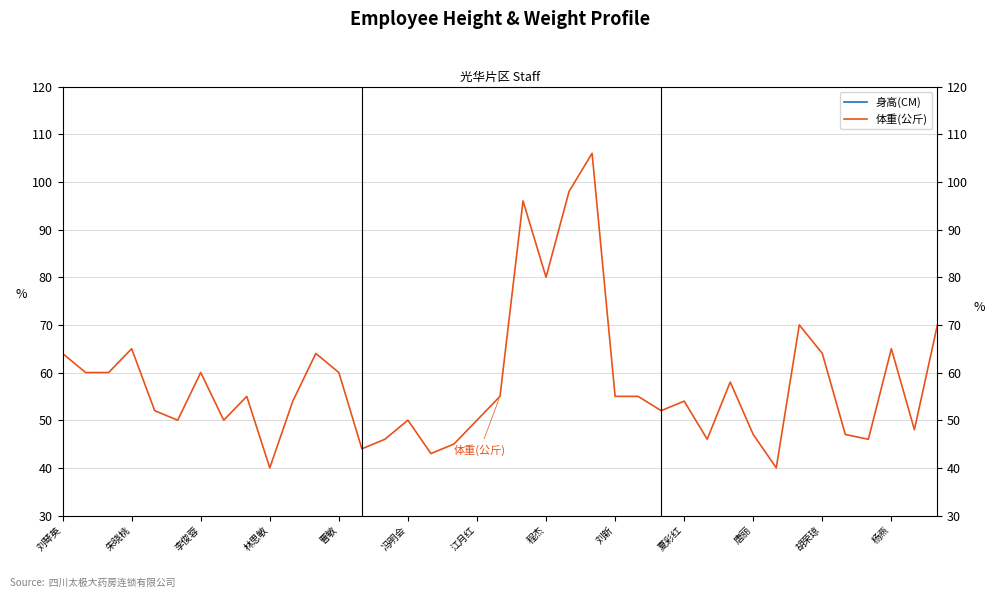

What is the total value across all series at 14?

202